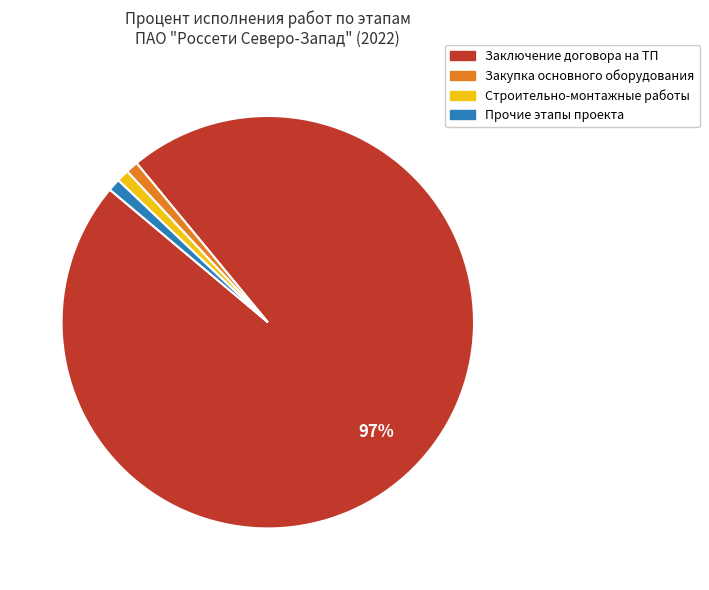

Does any single category account for the majority?

Yes